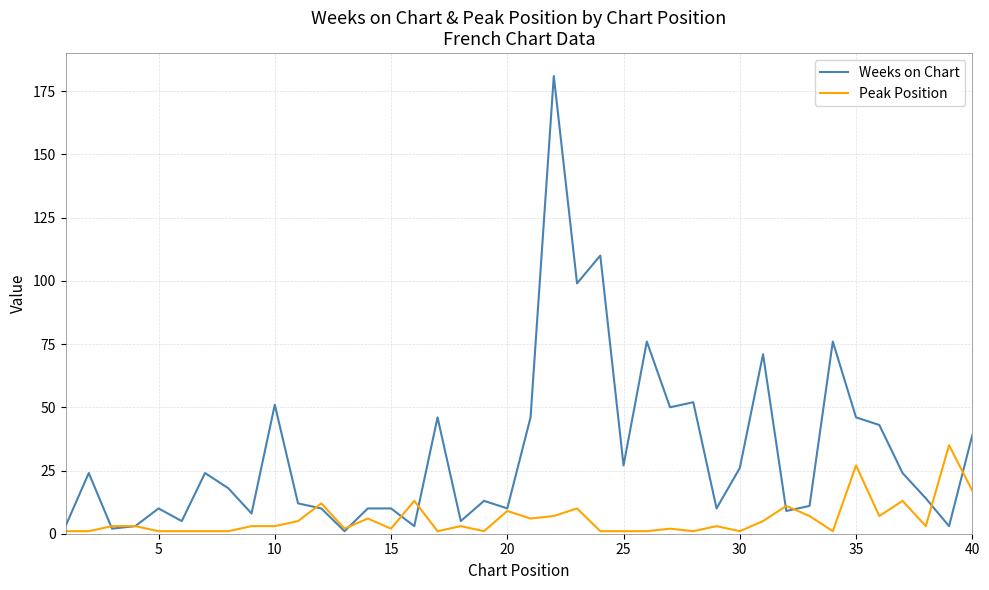

Which series has the largest total across all categories?

Weeks on Chart